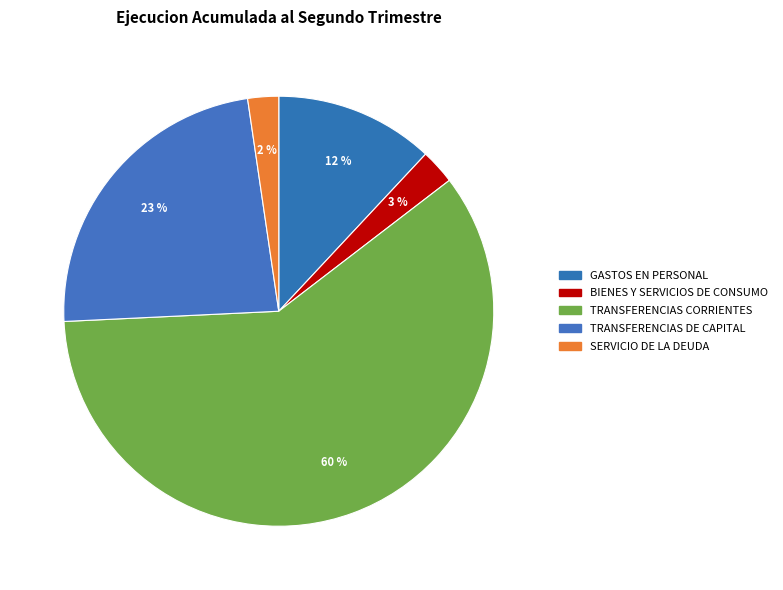

Is it true that TRANSFERENCIAS DE CAPITAL is 23% of the pie?

True